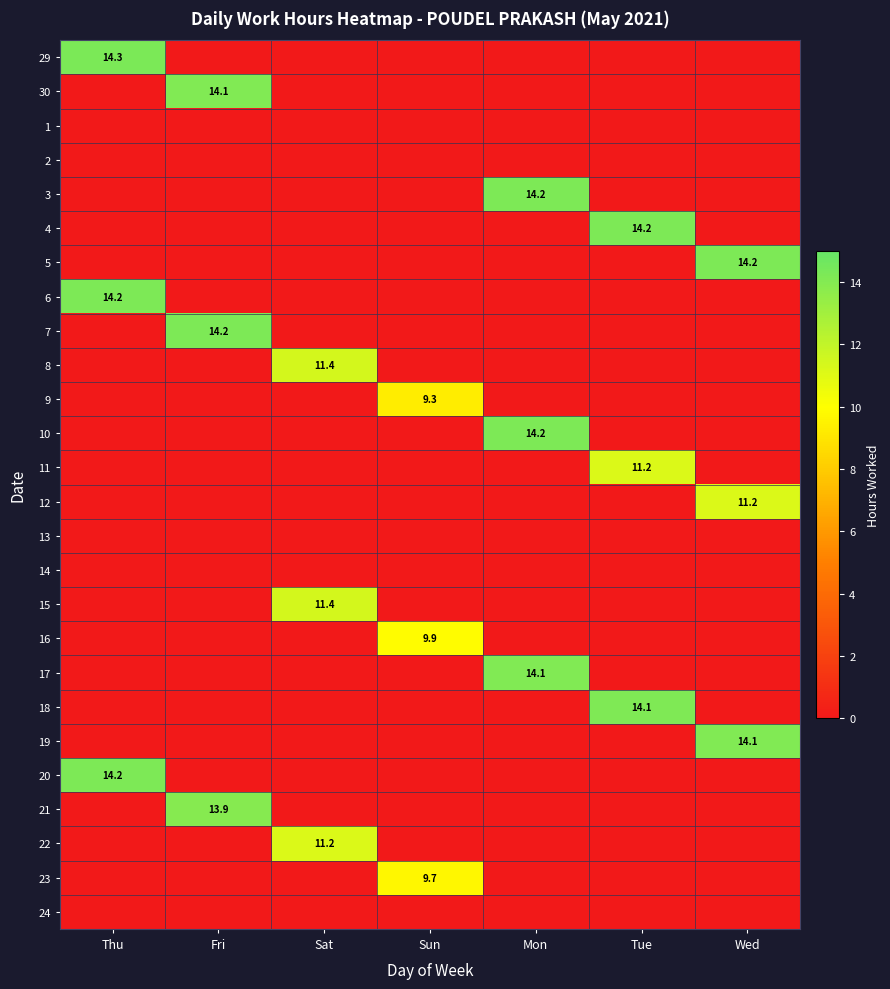

Which category has the lowest value across all series?

Fri